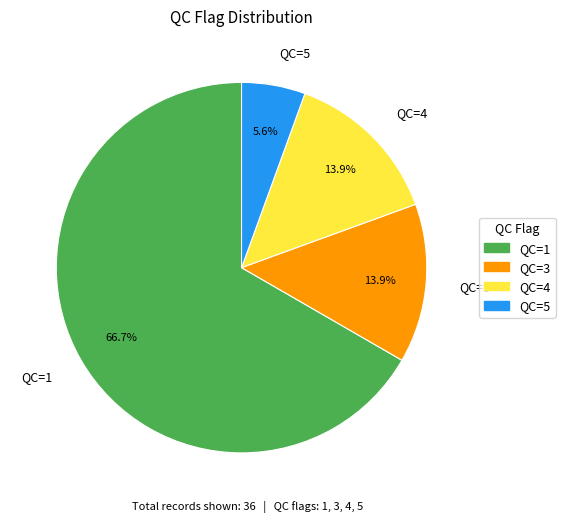

Which has a higher value, QC=5 or QC=4?

QC=4